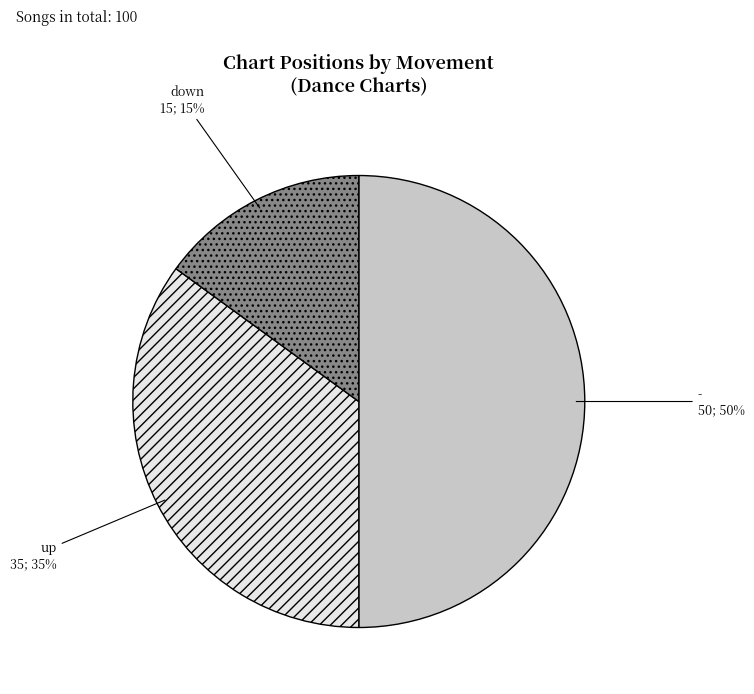

Is down the majority of the pie?

No